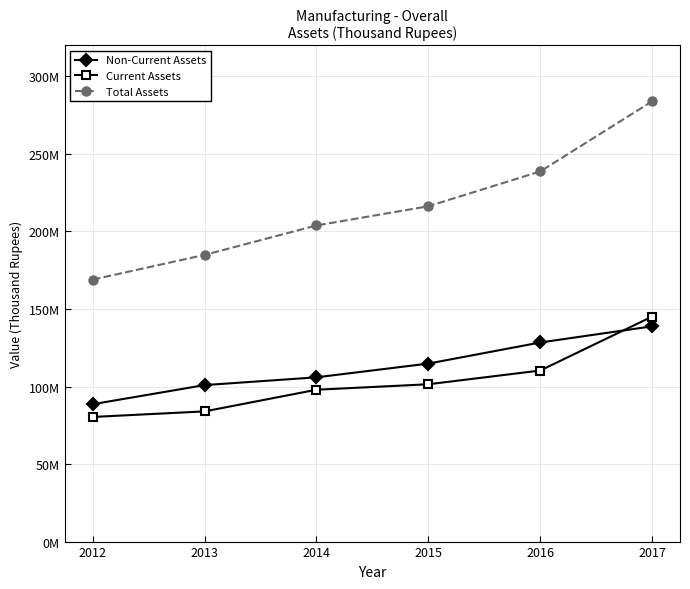

True or false: Current Assets and Total Assets intersect in this chart.

False